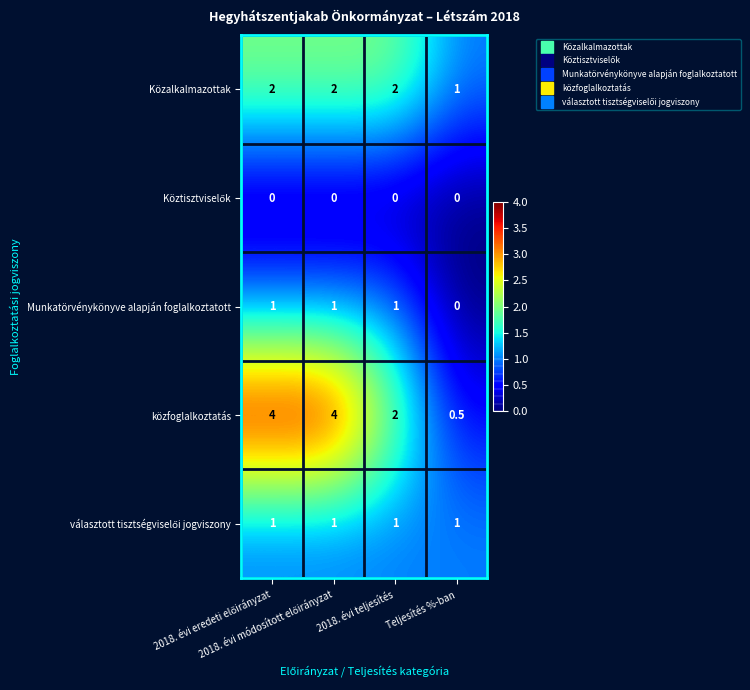

What is the sum of all Közalkalmazottak values?

7.0